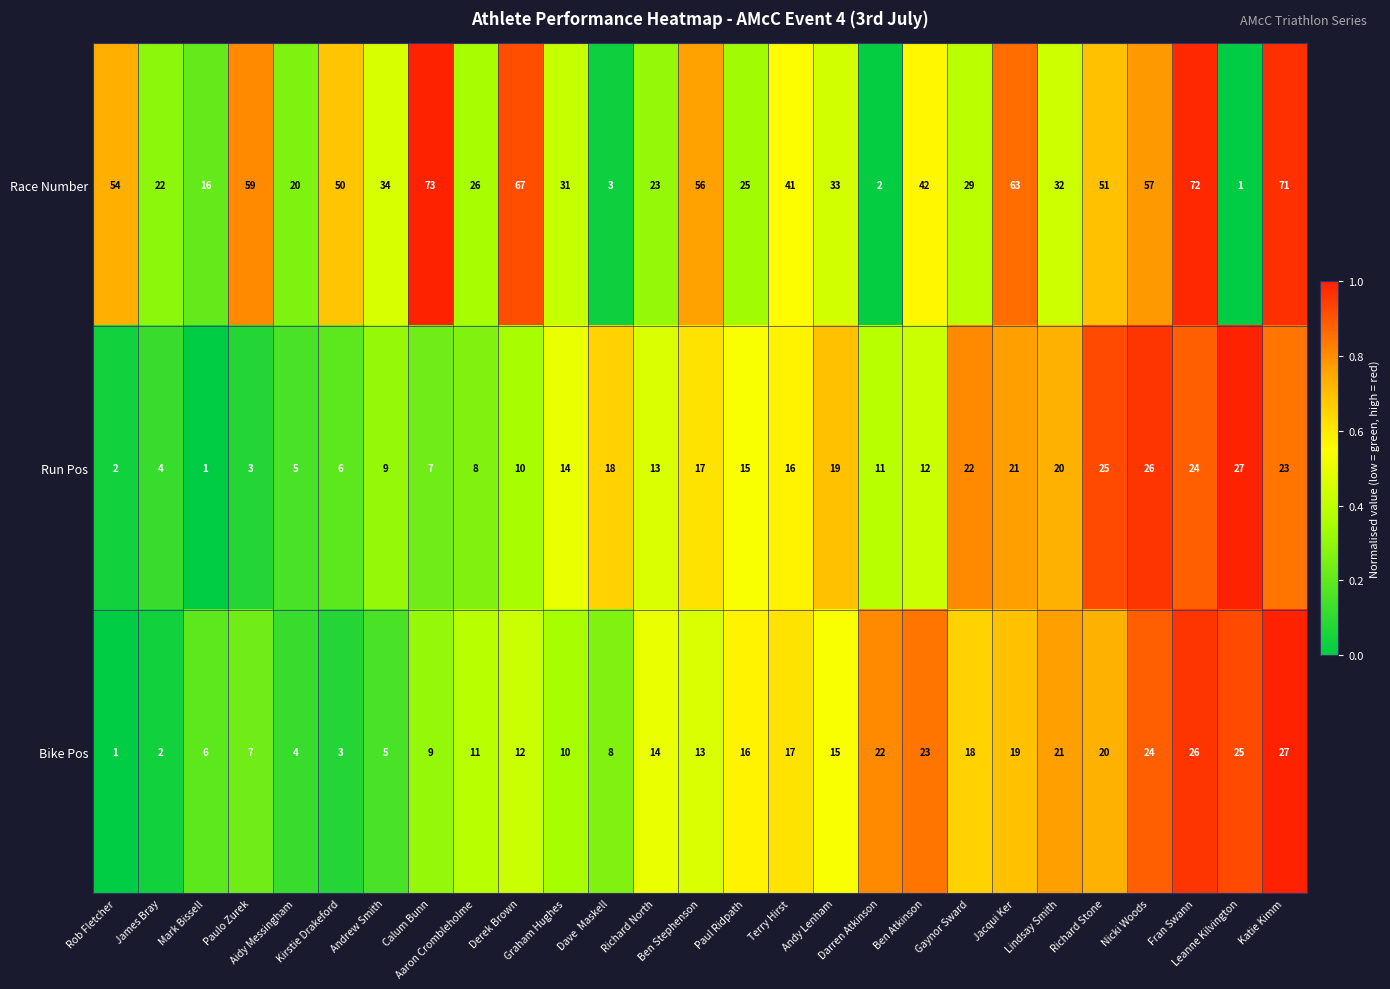

Which series changed the most between Rob Fletcher and Richard North?

Race Number